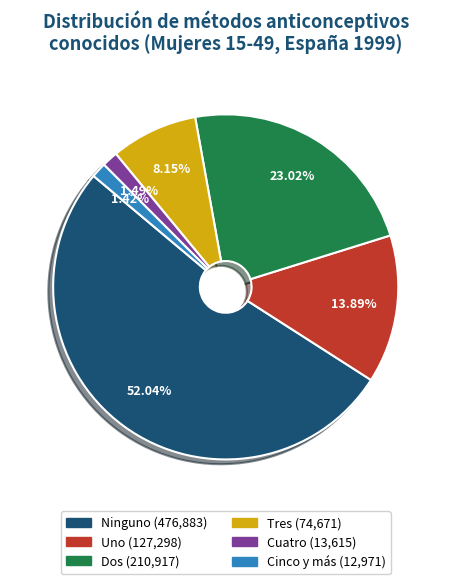

What percentage is the Cinco y más slice, to the nearest percent?

1%